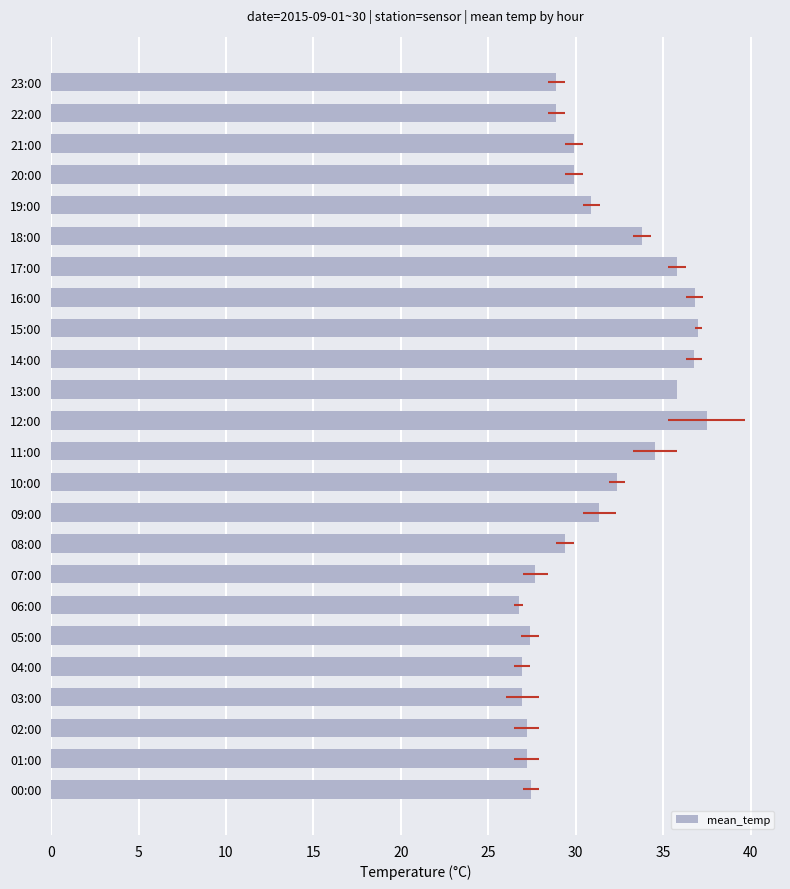

What is the maximum value shown in the chart?

37.5